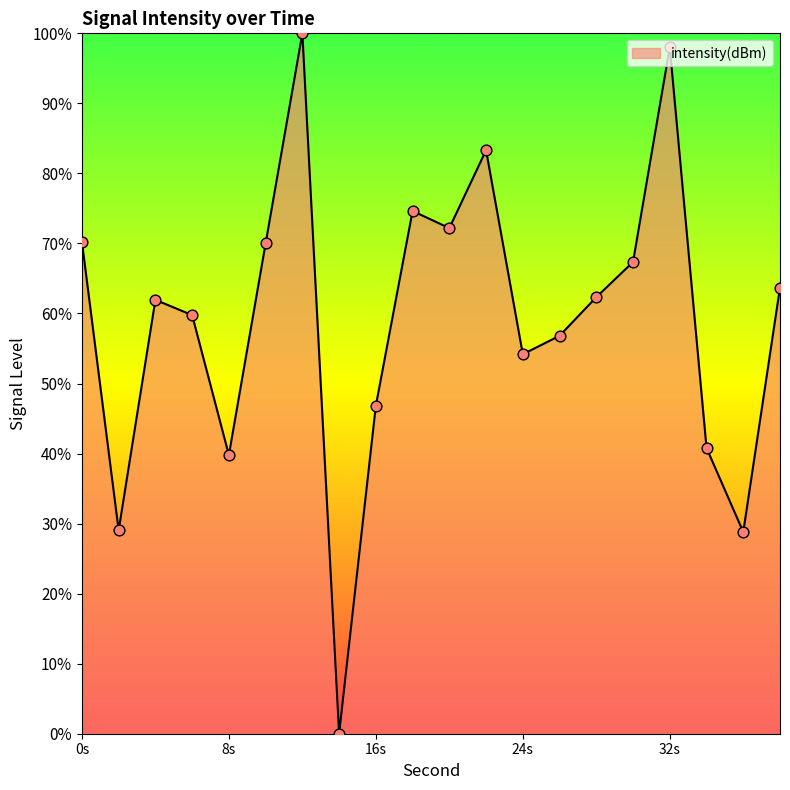

What is the difference between the maximum and minimum values?

100.0